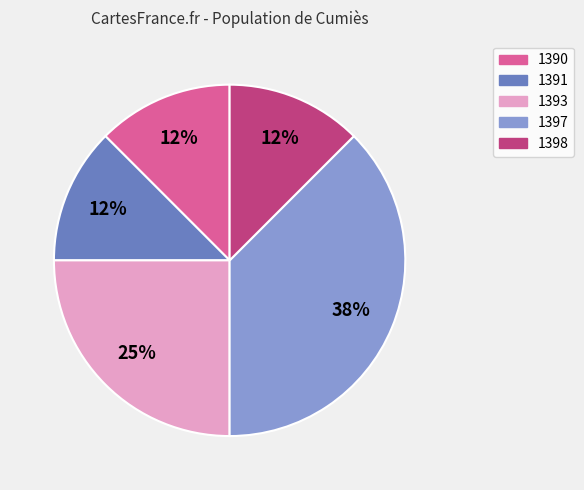

Which category has the biggest portion of the pie?

1397